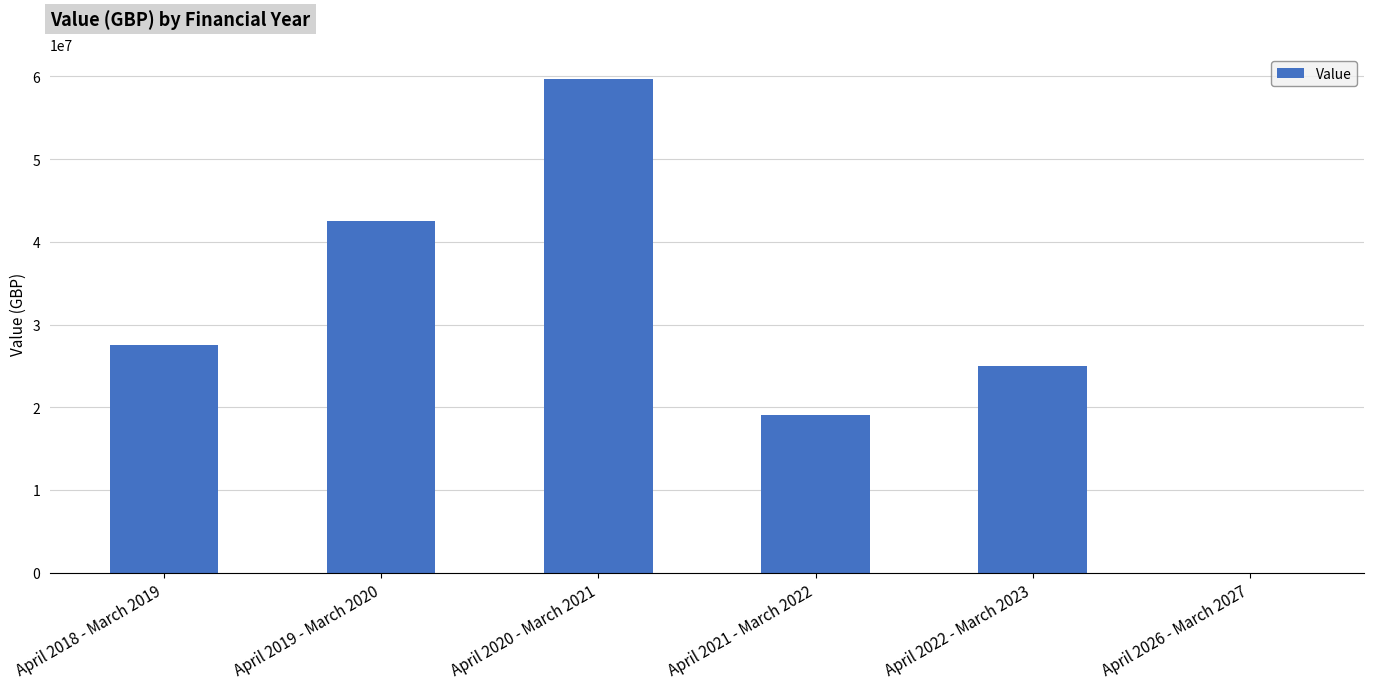

What is the change in value from April 2019 - March 2020 to April 2021 - March 2022?

-23418721